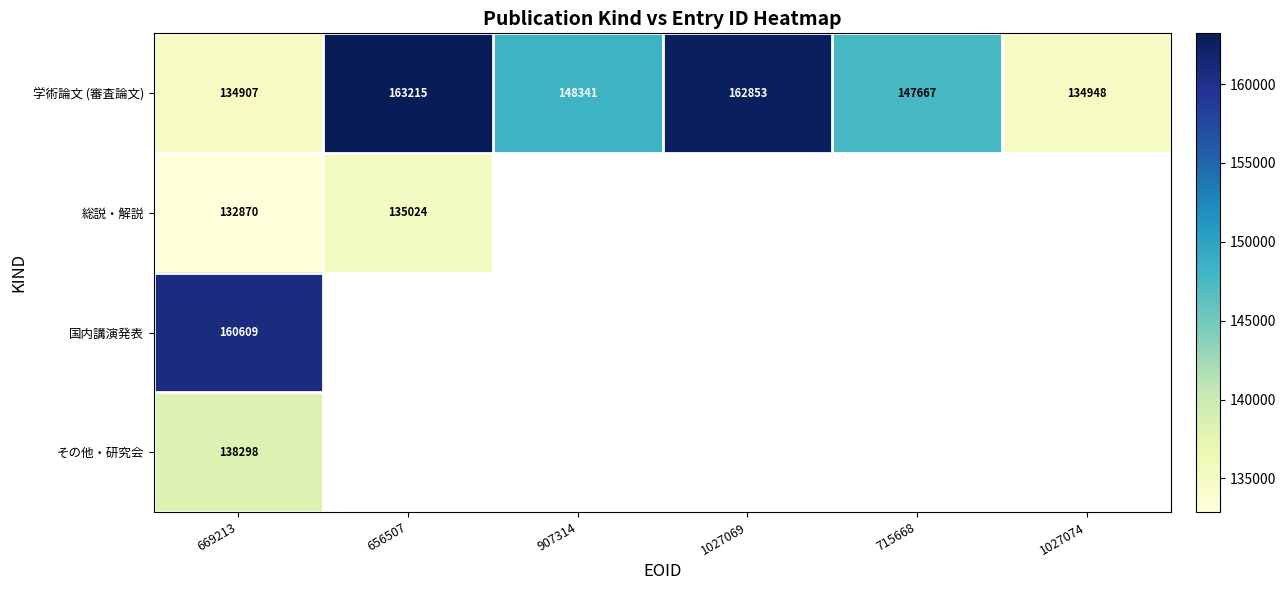

Which has a higher value, 907314 or 1027069?

1027069